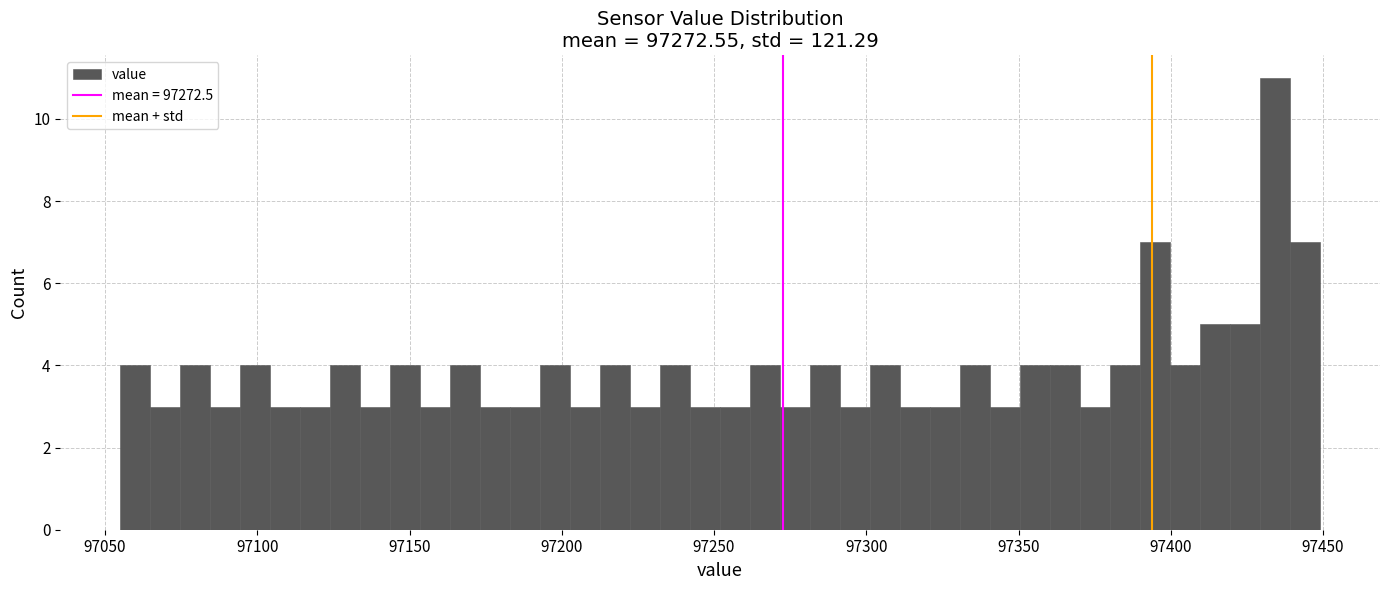

Around what value on the x-axis is the tallest bar? Give the approximate position of its centre, as read against the axis.

97435